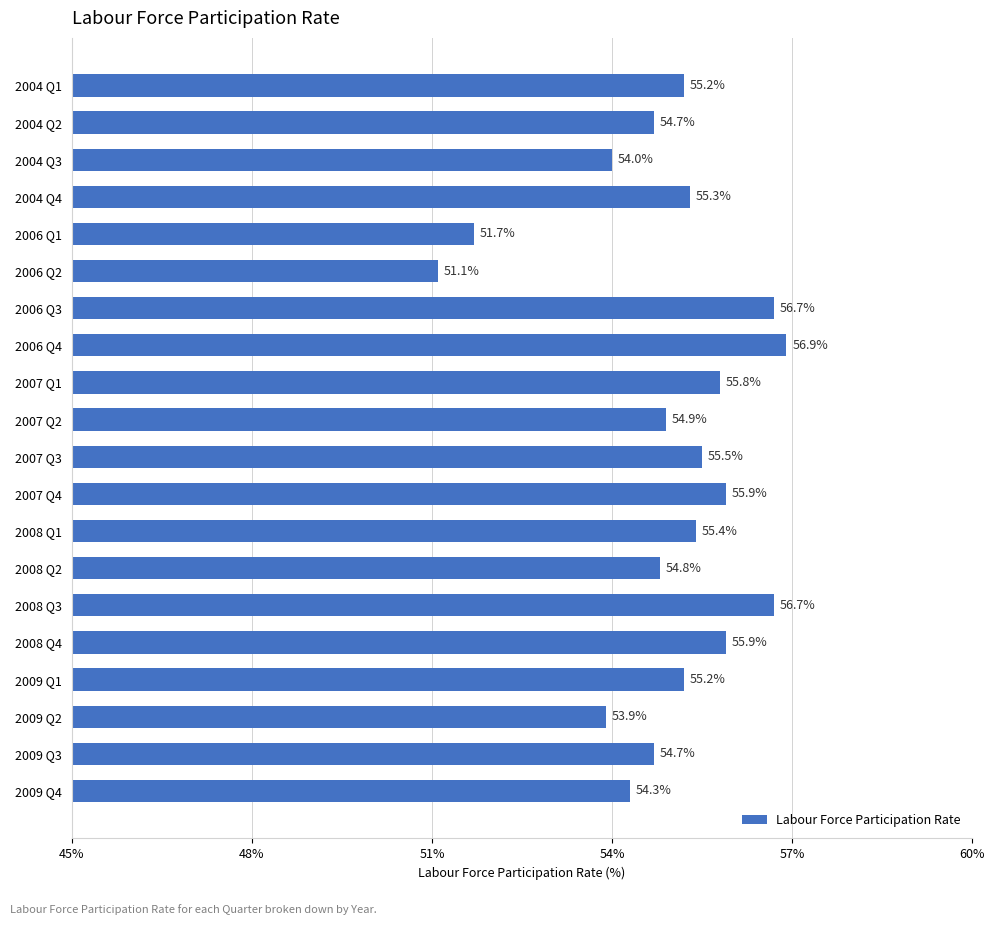

What is the difference between the maximum and minimum values?

5.8